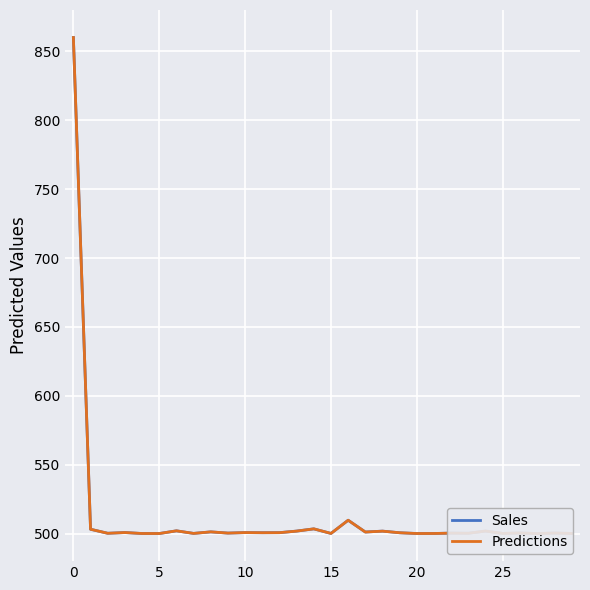

What are all the series names shown in the legend?

Sales, Predictions